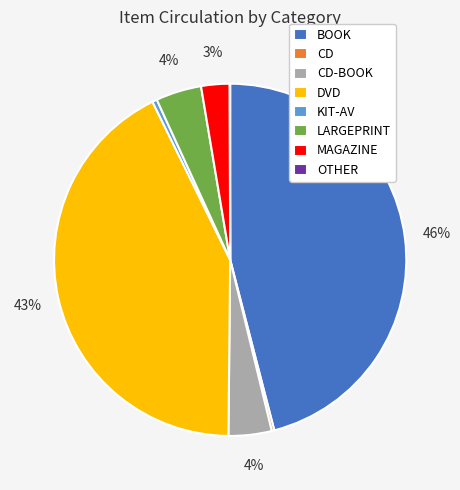

Which slice is the largest?

BOOK